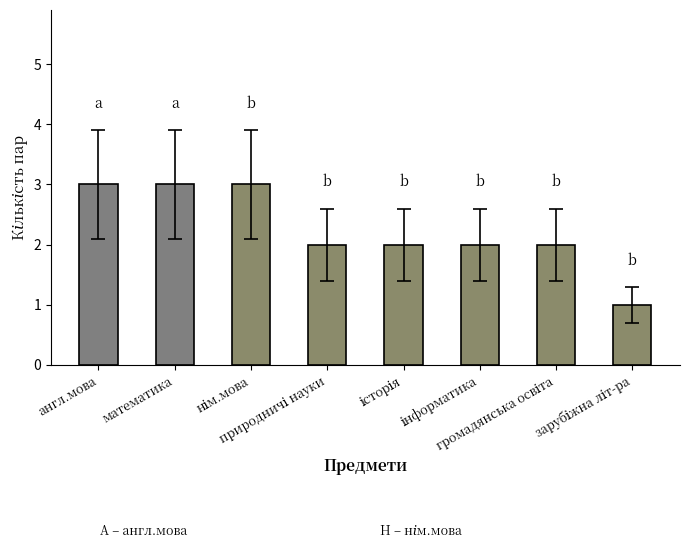

What is the greatest value displayed?

3